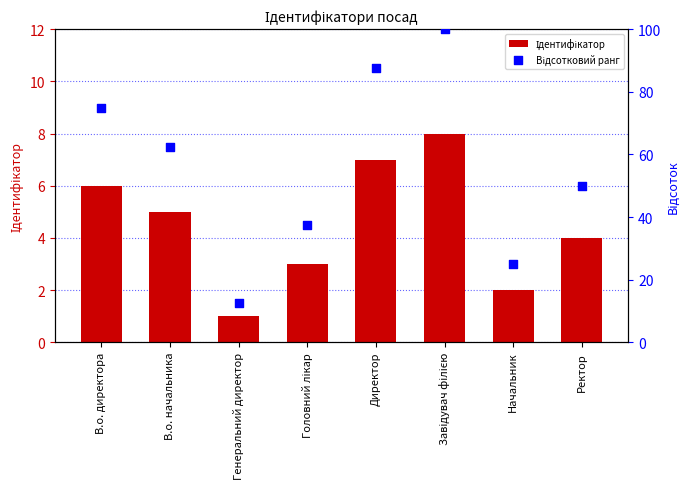

At which category is the sum across all series the highest?

Завідувач філією